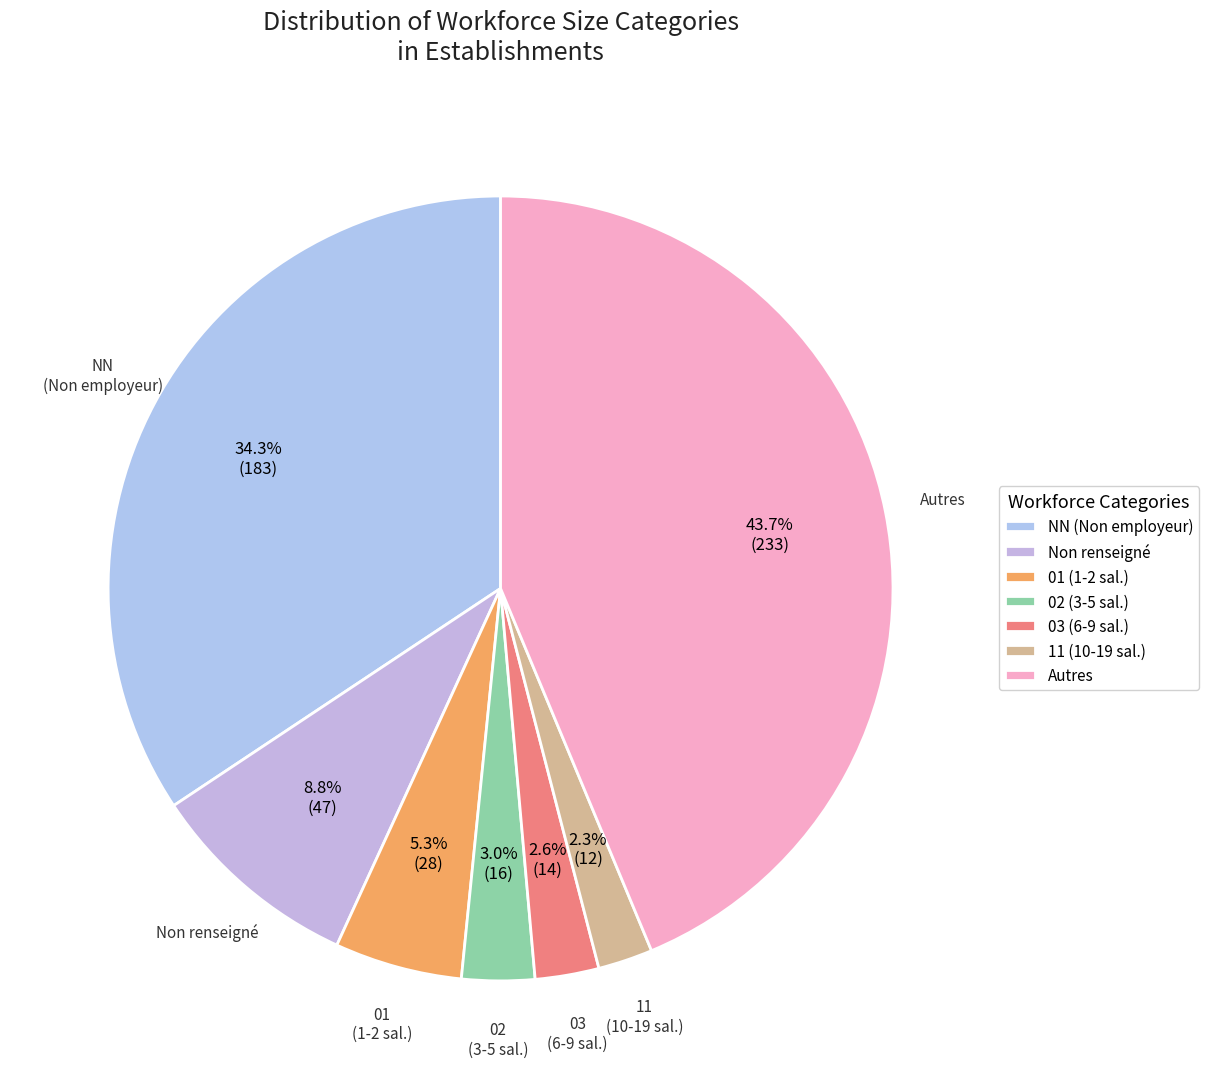

Does 03 (6-9 sal.) represent more than half of the total?

No